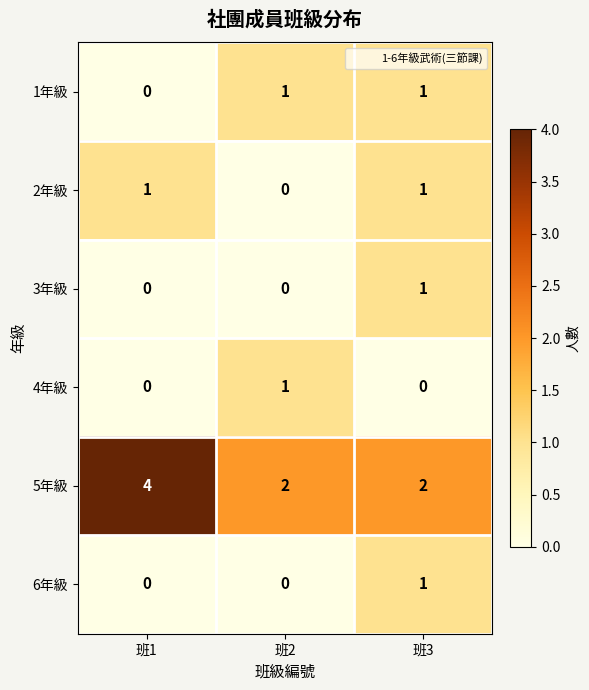

The value of 1年級 at 班2 is 1. True or false?

True